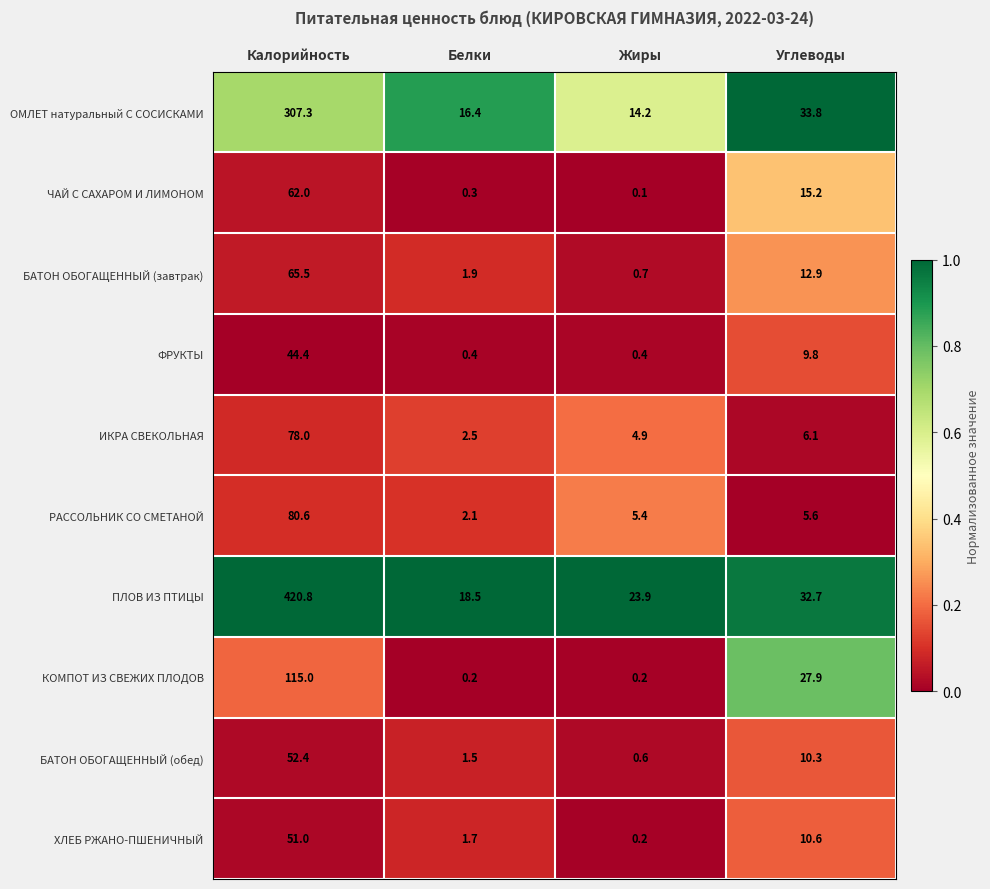

What is the difference between the highest and lowest values at Жиры?

23.8